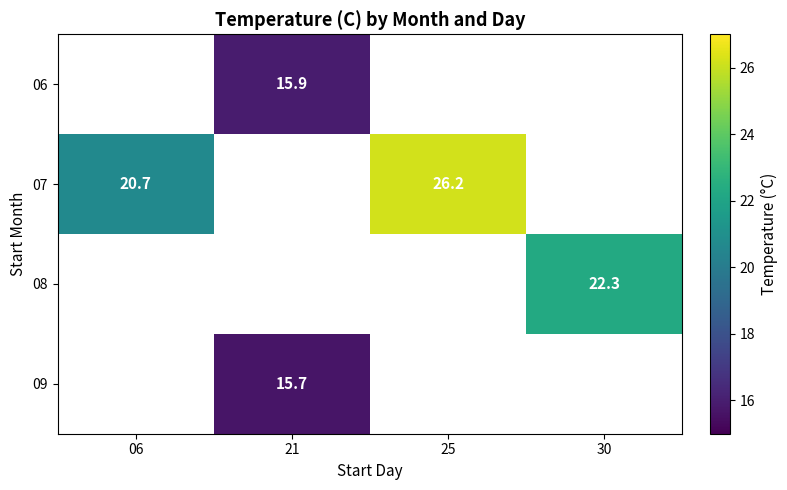

Is it true that 07 equals 26.2 at 25?

True